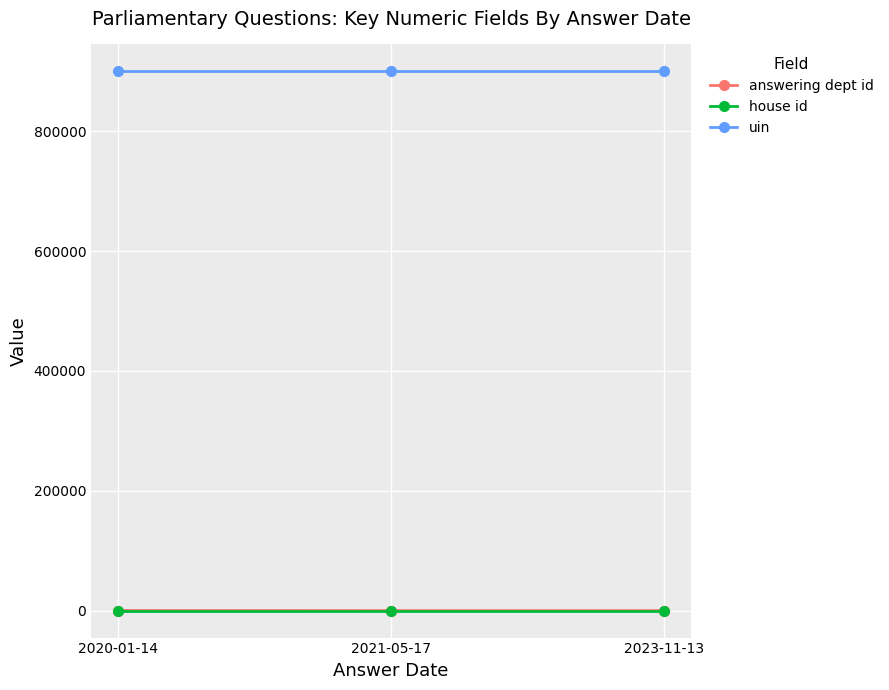

Does the chart display data point markers on the line(s)?

Yes